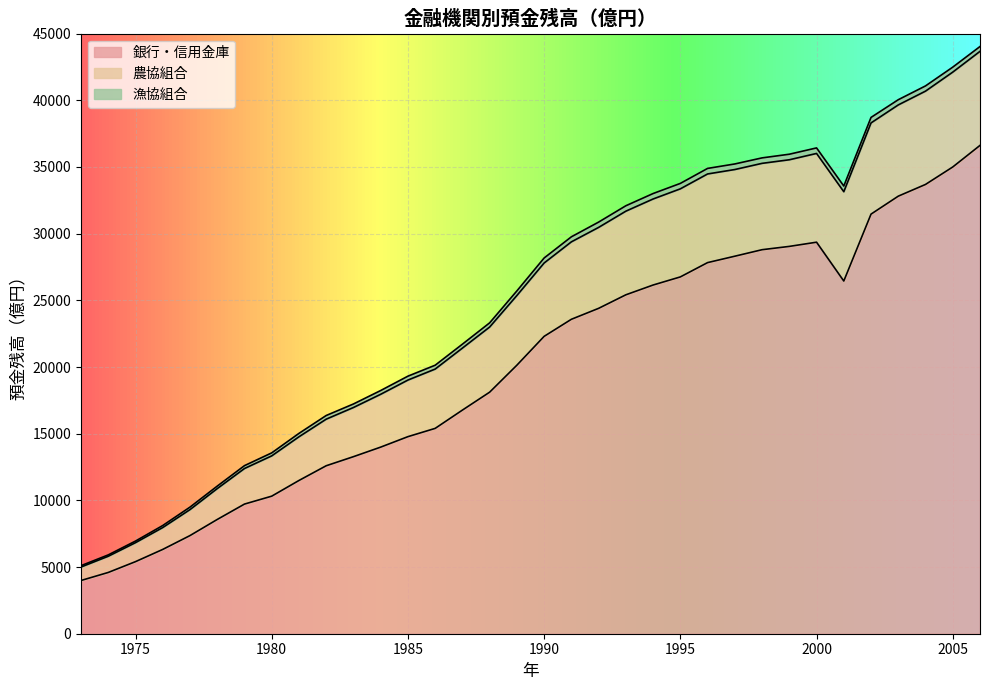

True or false: 農協組合 and 銀行・信用金庫 intersect in this chart.

False